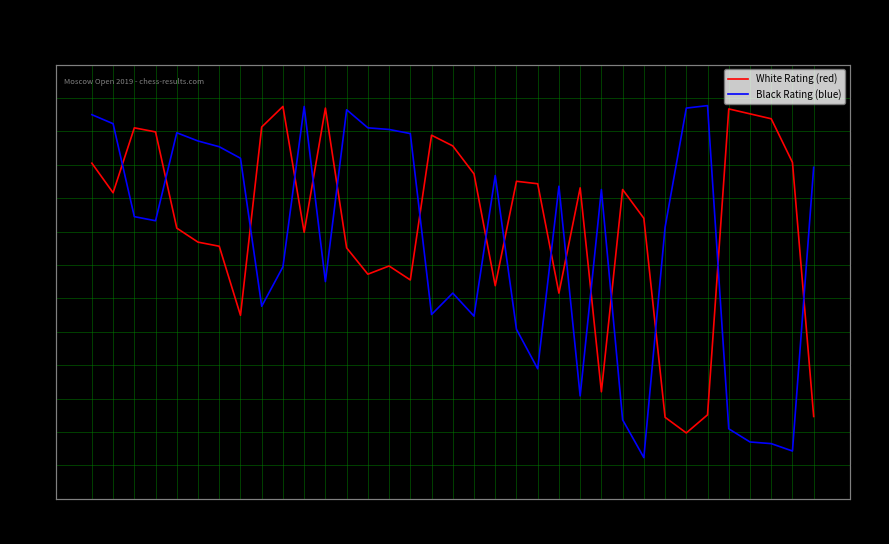

Where is White Rating (red) nearest to the value 2096?

14